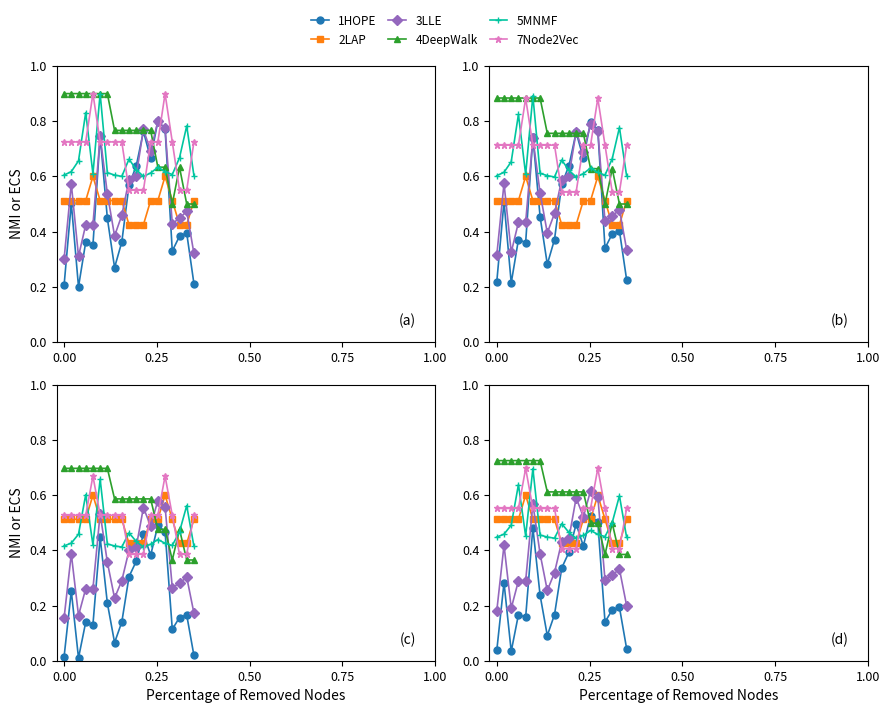

Is the value of 2LAP at 0.00 greater than the value of 5MNMF at 0.25?

Yes